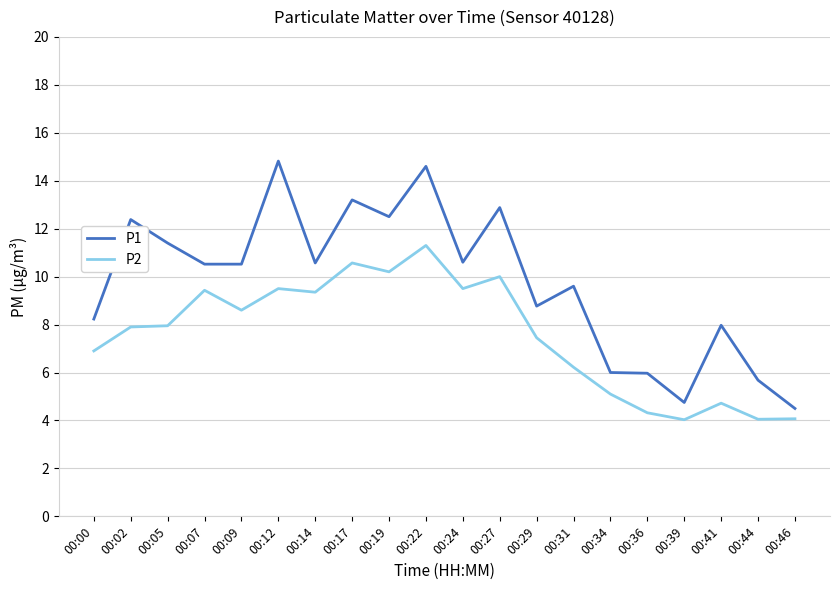

Does the chart display data point markers on the line(s)?

No